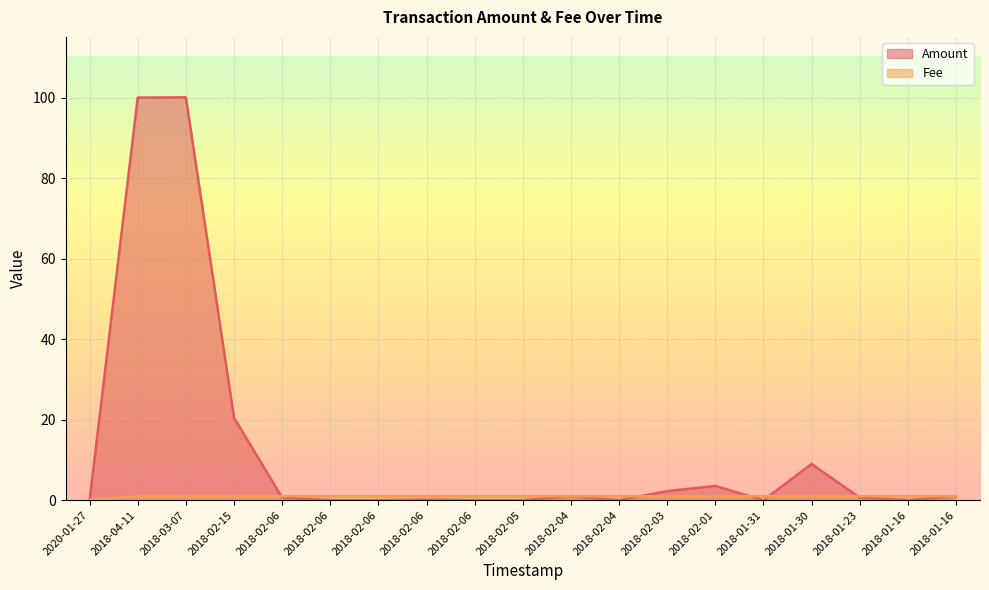

How many values in the Fee series are below 1?

1